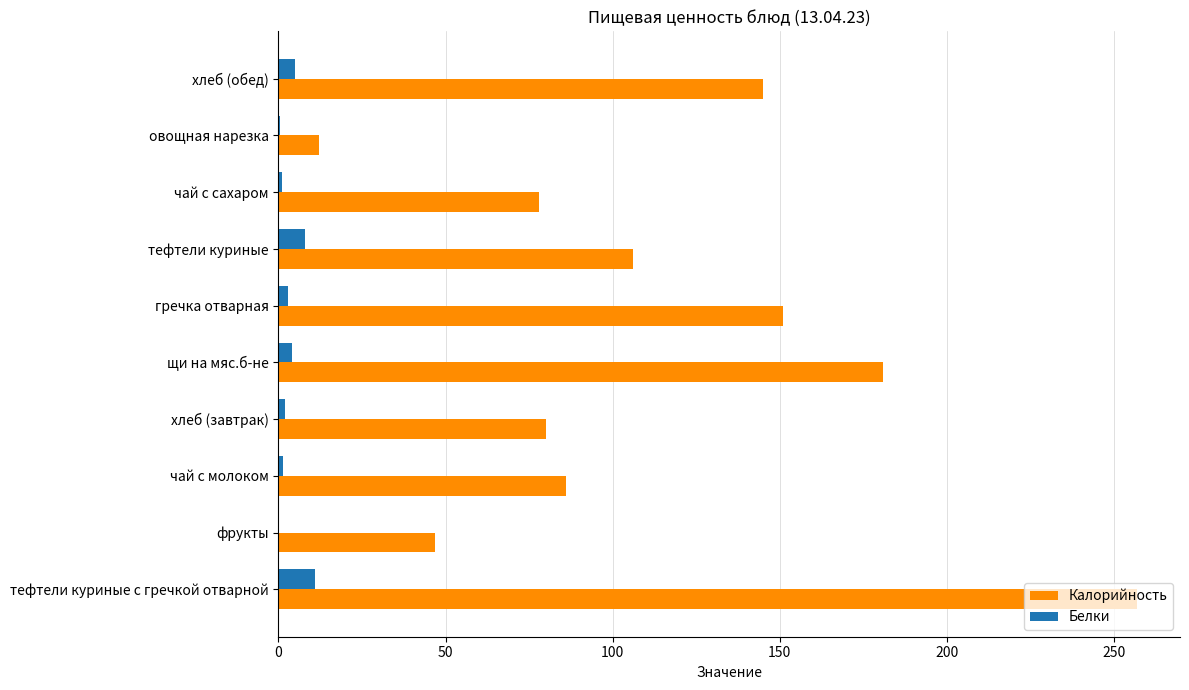

Is it true that Калорийность equals 27.3 at хлеб (завтрак)?

False